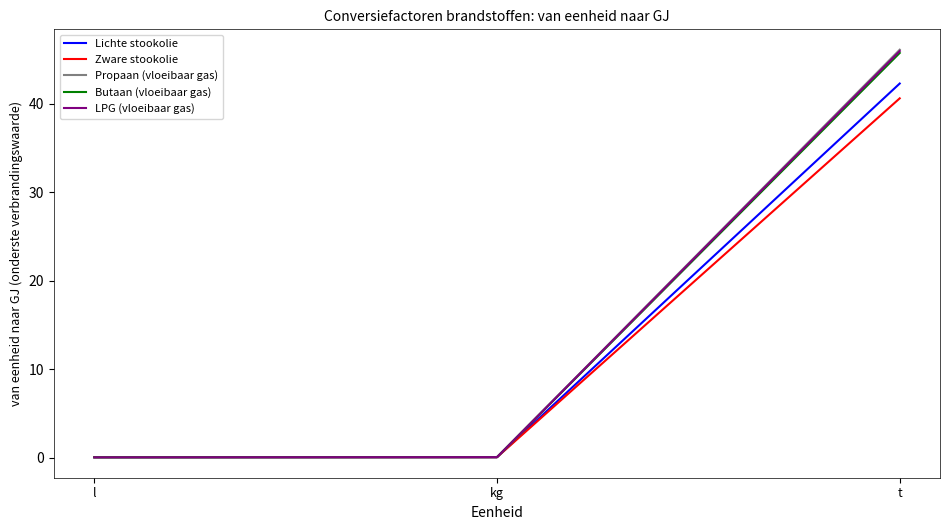

At which category is the sum across all series the highest?

t